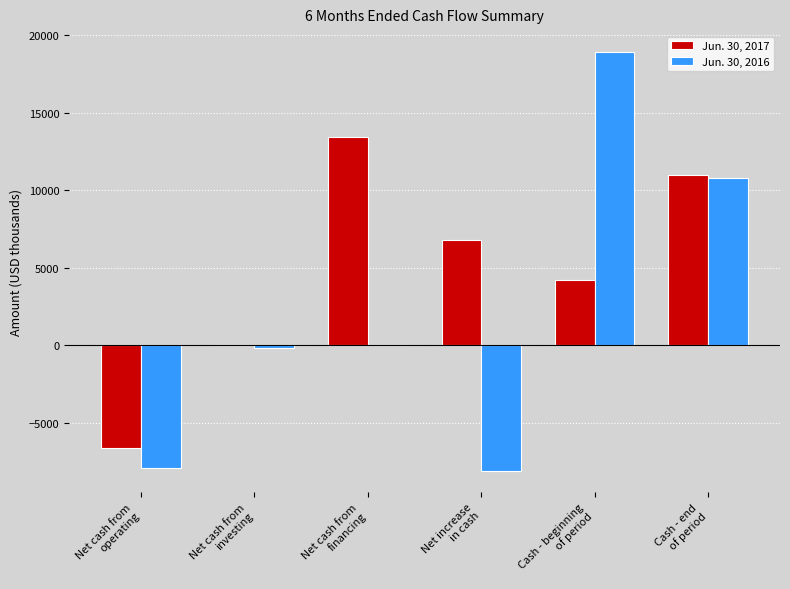

Is the value of Jun. 30, 2016 at Net increase
in cash greater than the value of Jun. 30, 2017 at Net cash from
operating?

No